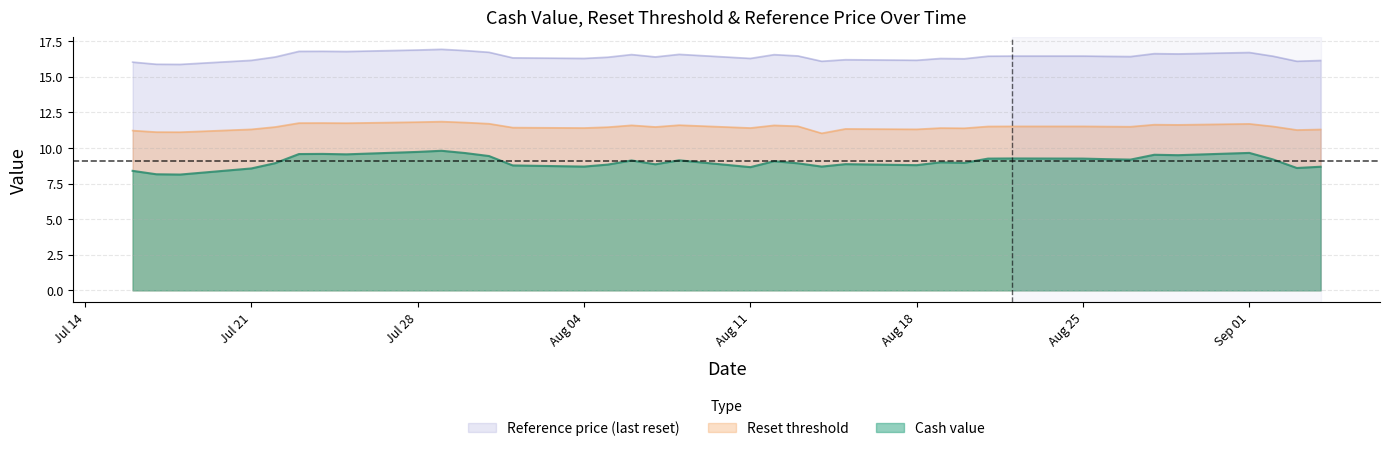

What is the approximate value of Reference price at 2025-08-22?

16.4